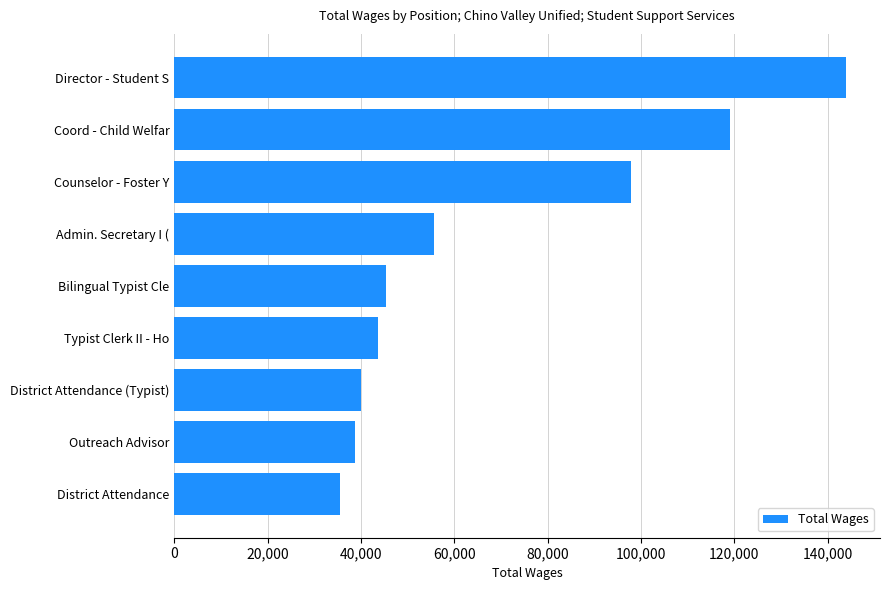

What is the change in value from District Attendance to Bilingual Typist Cle?

+9809